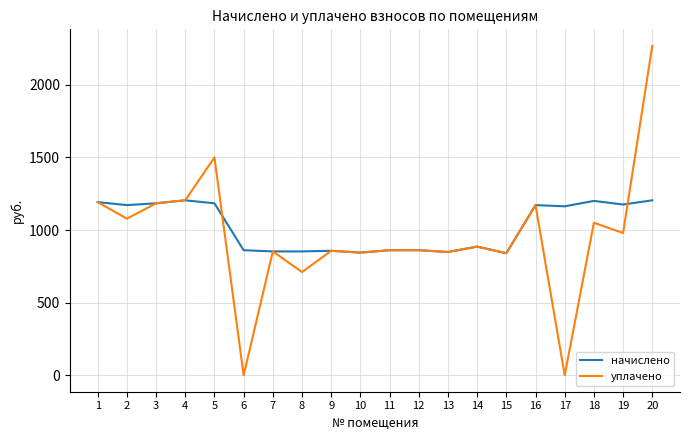

What is the highest value of the начислено series?

1204.7